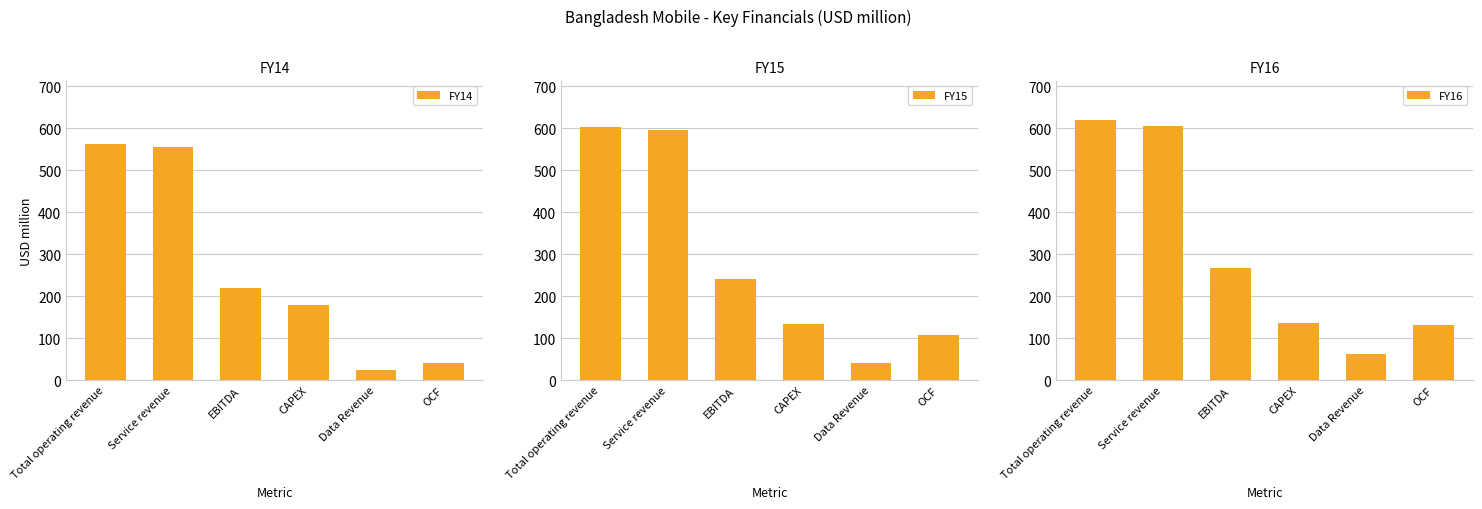

How many categories are shown in the chart?

6